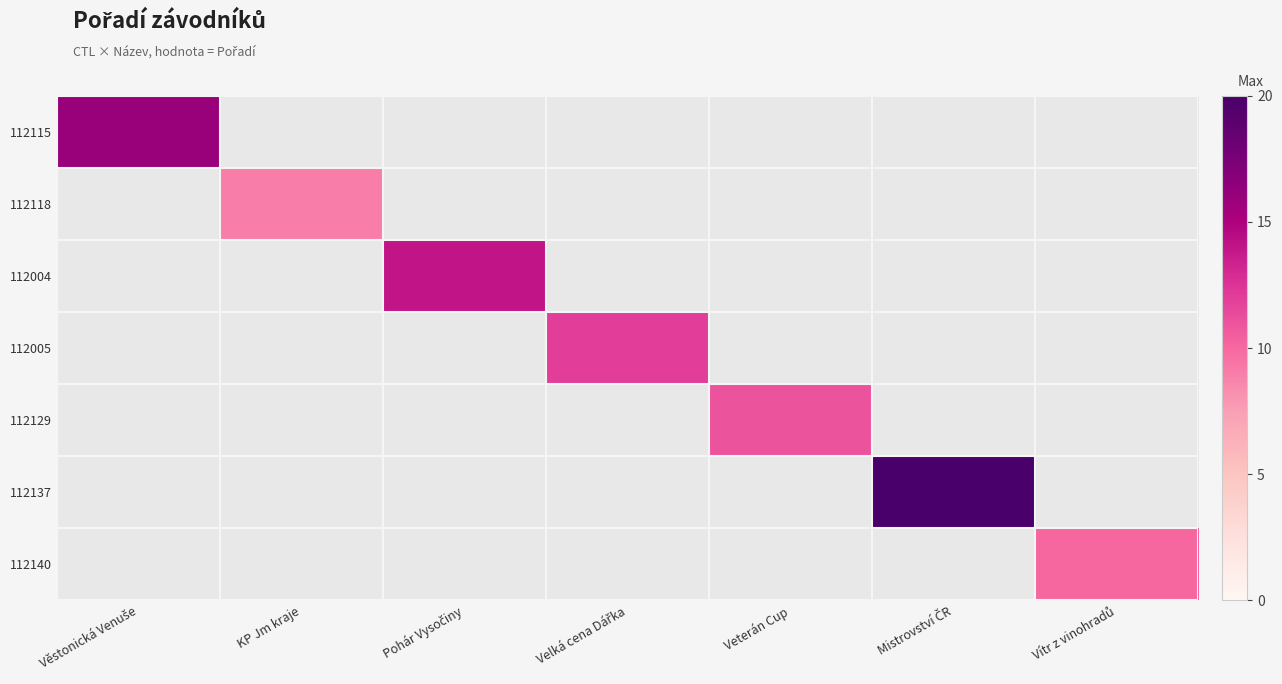

List the labels in order of 112118 value, smallest first.

Věstonická Venuše, KP Jm kraje, Pohár Vysočiny, Velká cena Dářka, Veterán Cup, Mistrovství ČR, Vítr z vinohradů